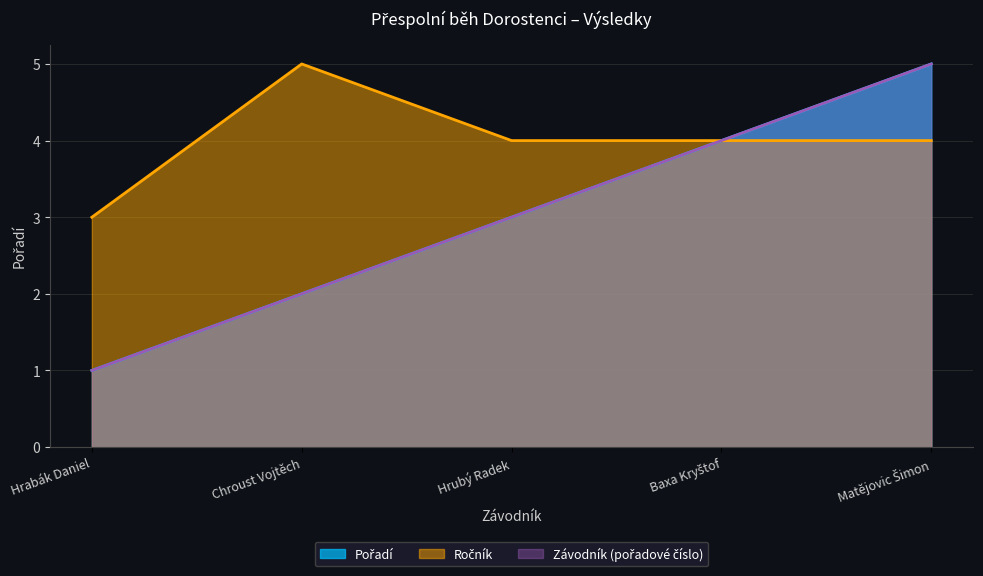

True or false: Závodník has a value of 3 at Hrubý Radek.

True